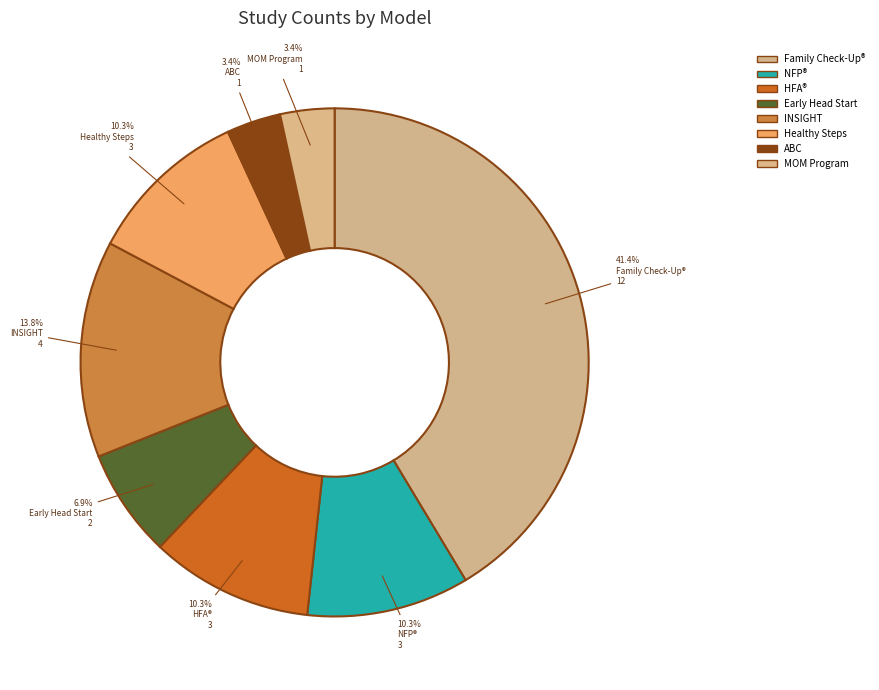

How many segments does this pie chart have?

8